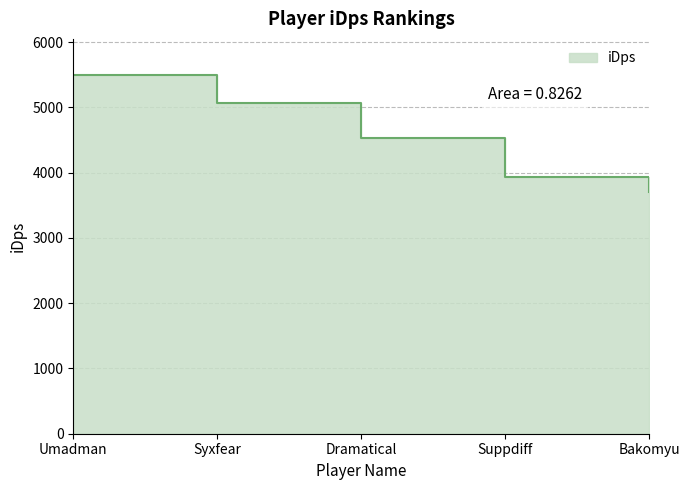

Which label corresponds to the largest value in the chart?

Umadman